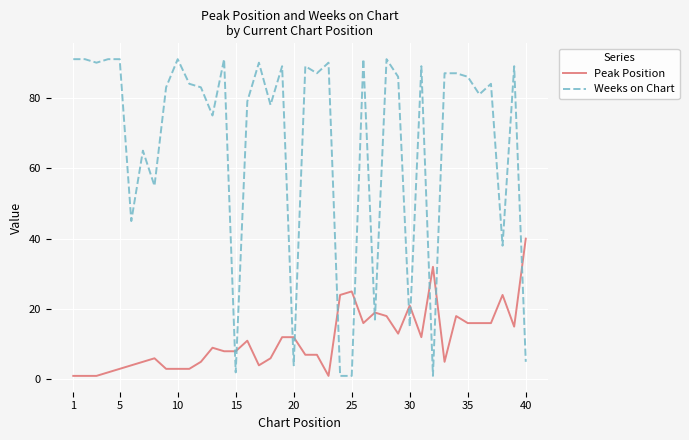

Which series has the largest range (max minus min)?

Weeks on Chart